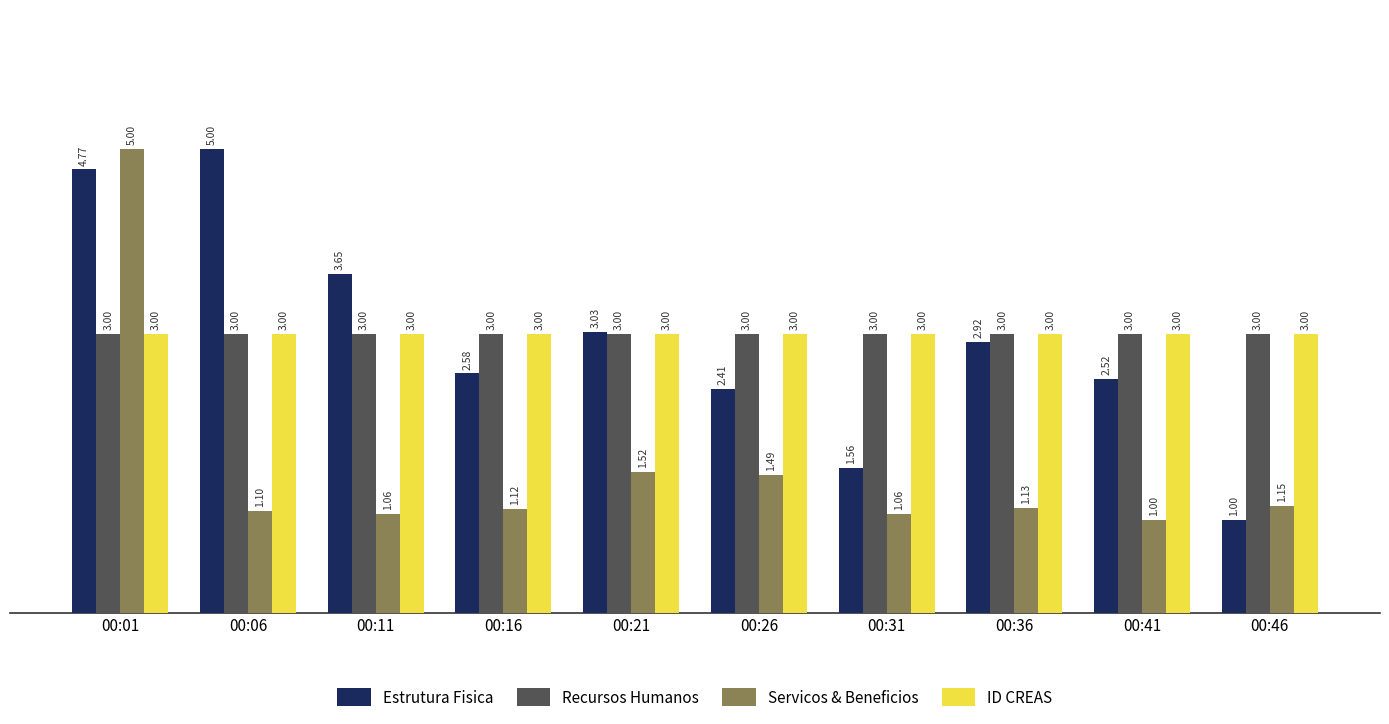

What is the difference between the maximum and second lowest values in the Servicos & Beneficios series?

3.9